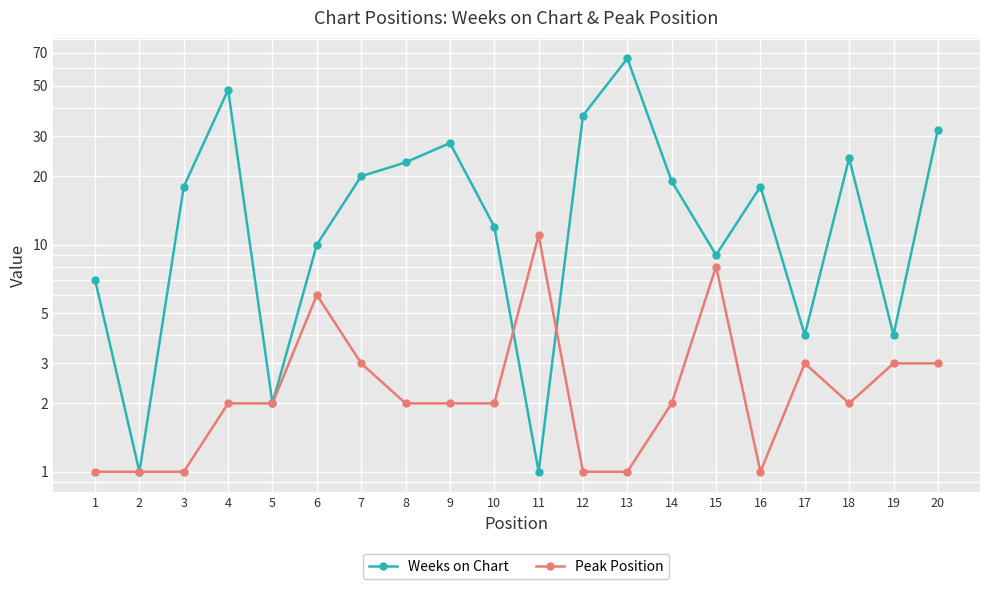

Which series changed the most between 6 and 10?

Peak Position